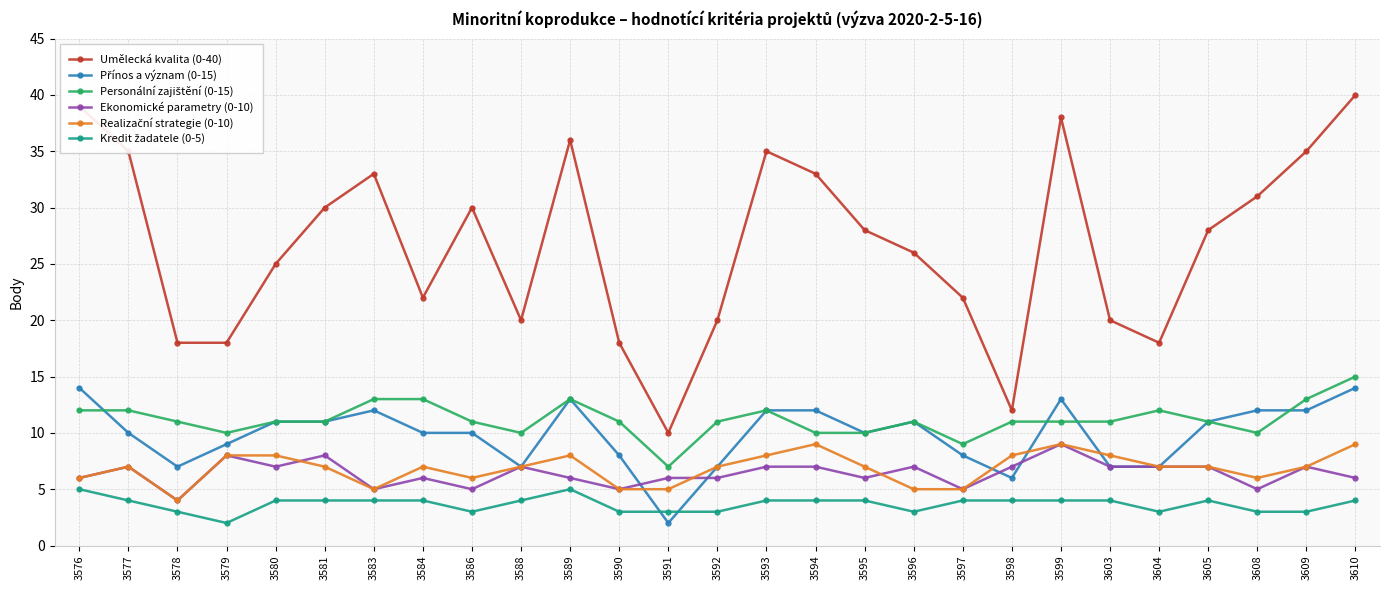

What is the smallest value displayed?

2